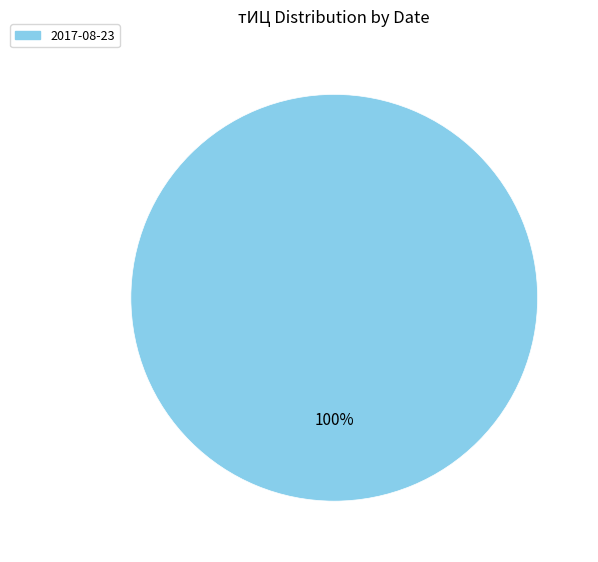

Does any single category account for the majority?

Yes